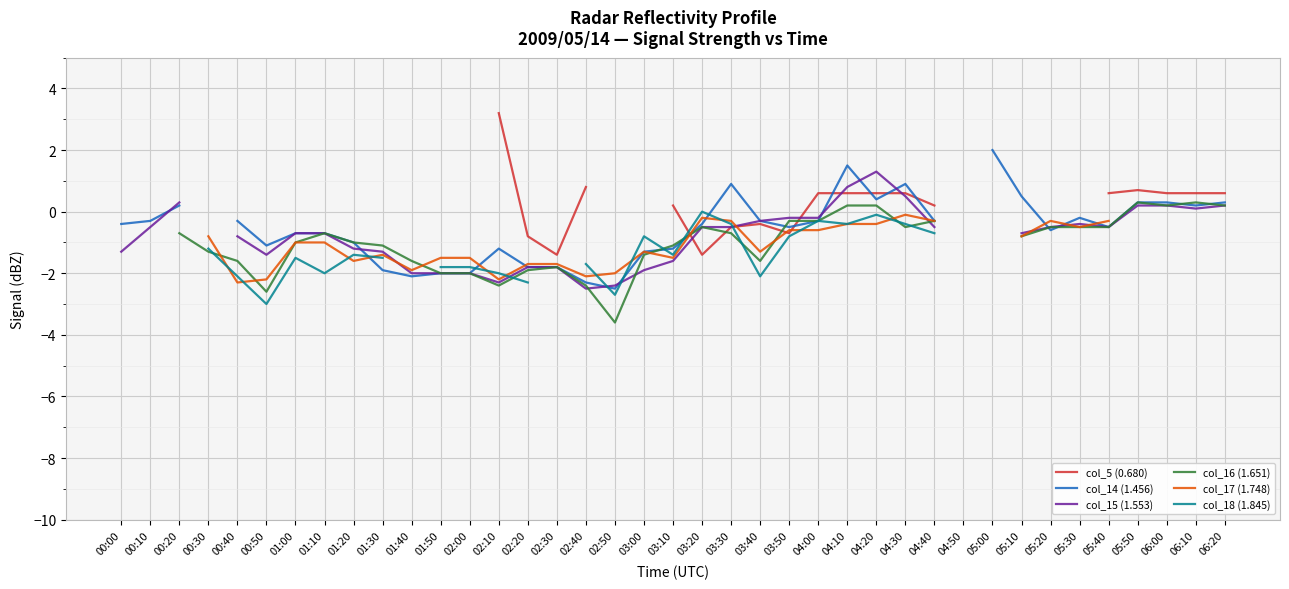

How many intersections are there between col_14 (1.456) and col_5 (0.680)?

6